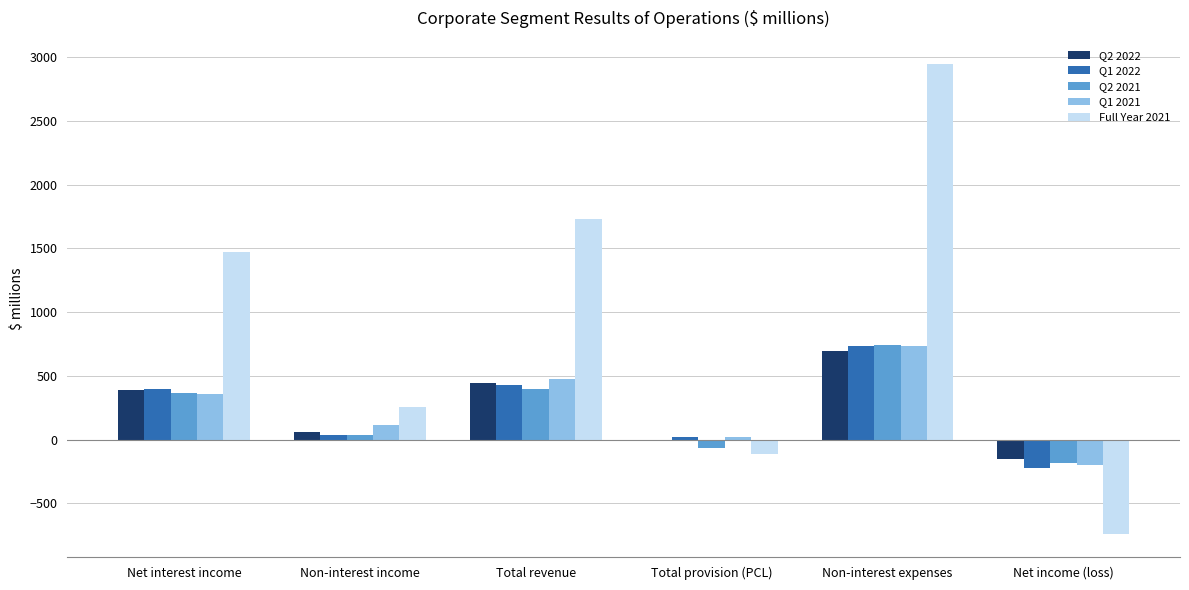

Are the bars grouped side by side (vs. stacked)?

Yes